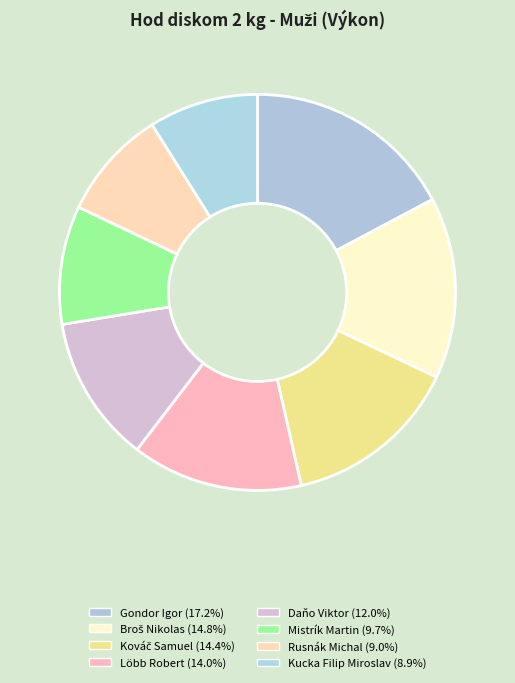

Count the number of slices in the pie.

8